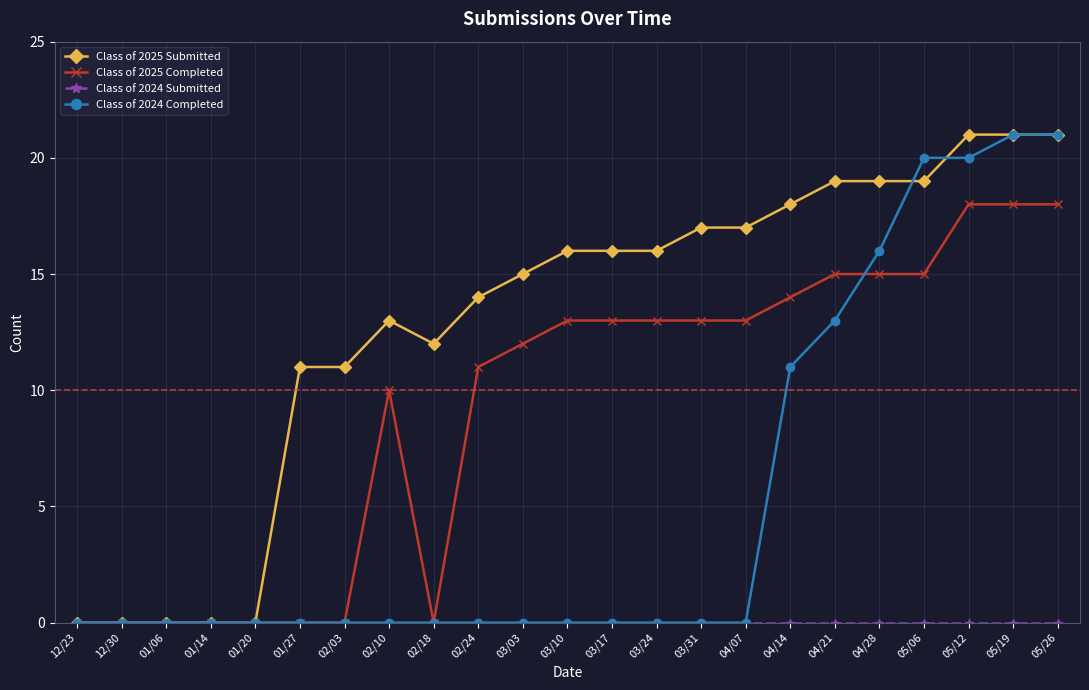

Is the value of Class of 2024 Completed at 02/03 greater than the value of Class of 2025 Completed at 03/17?

No